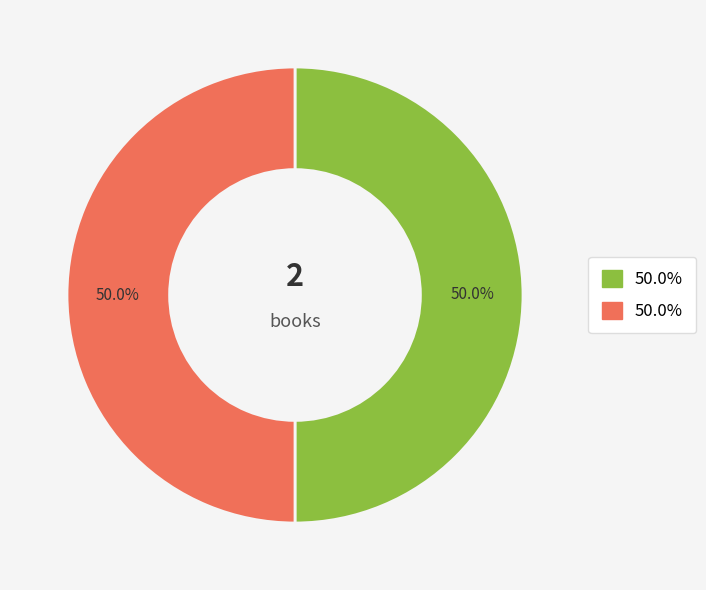

Count the number of slices in the pie.

2